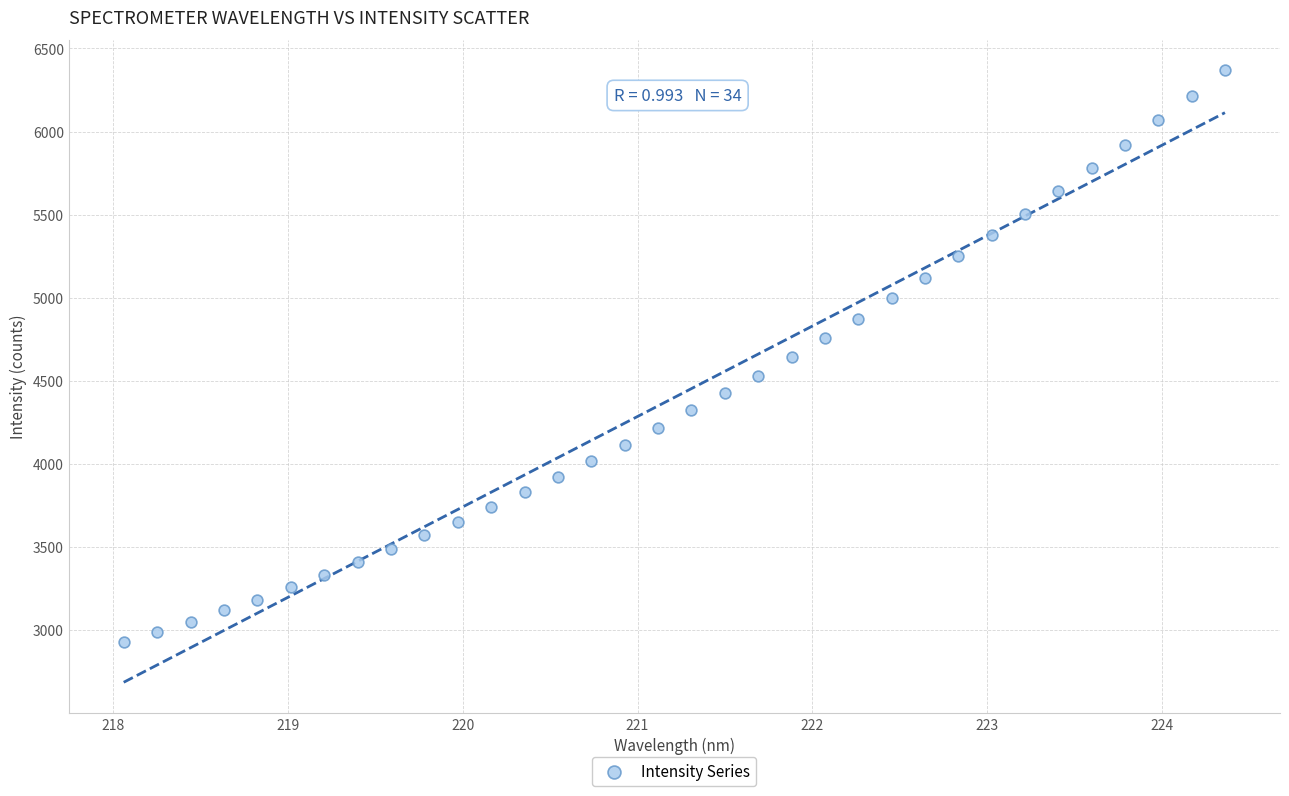

What is the range of Y values (max minus min)?

3442.7